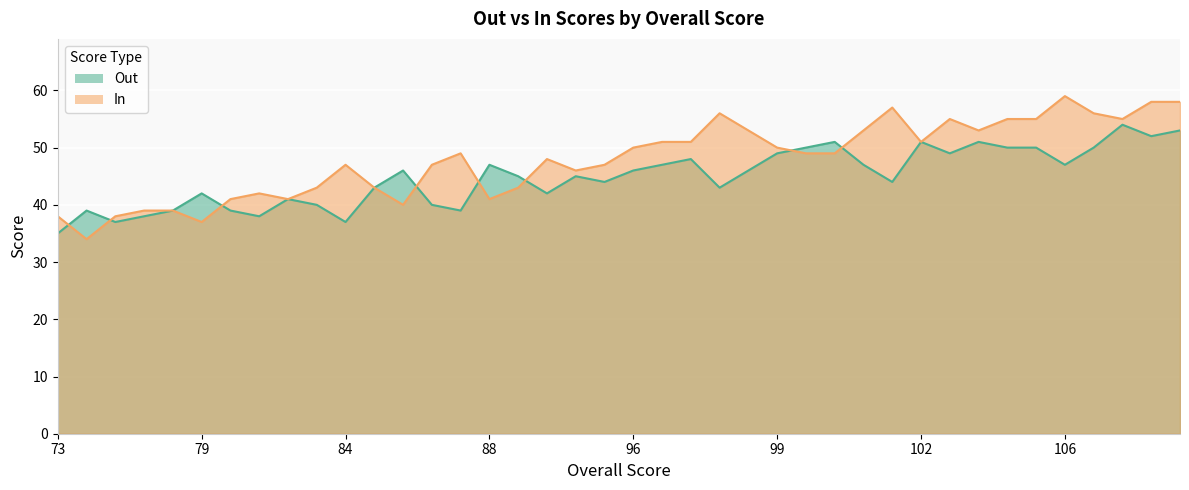

How many series are shown in this chart?

2